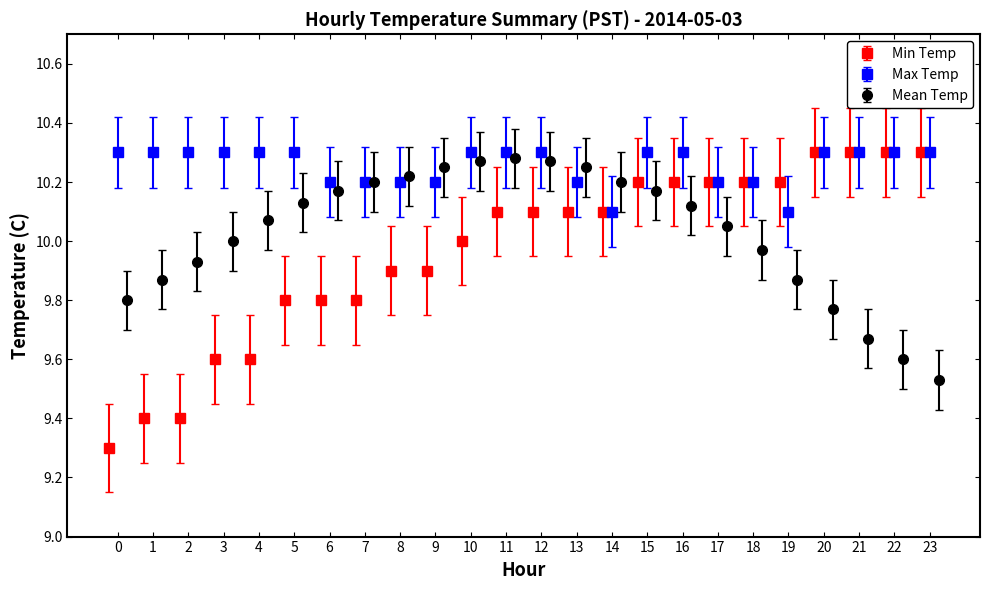

Read the Max Temp value at 19.

10.1